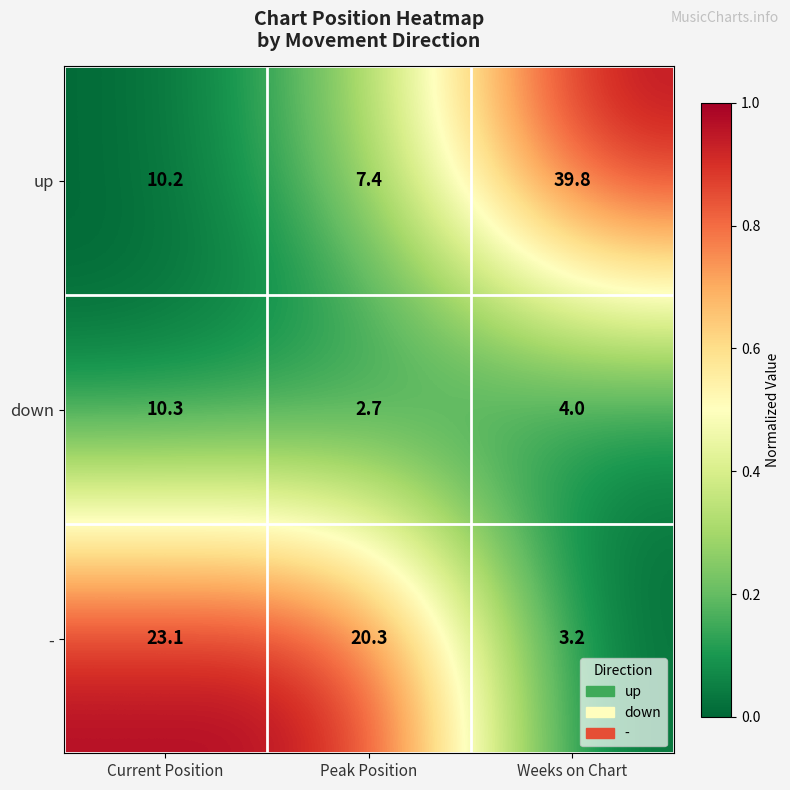

Count the number of data series in this chart.

3